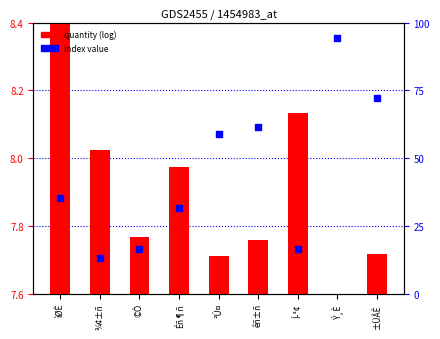

At how many categories does at least one series exceed 33?

5